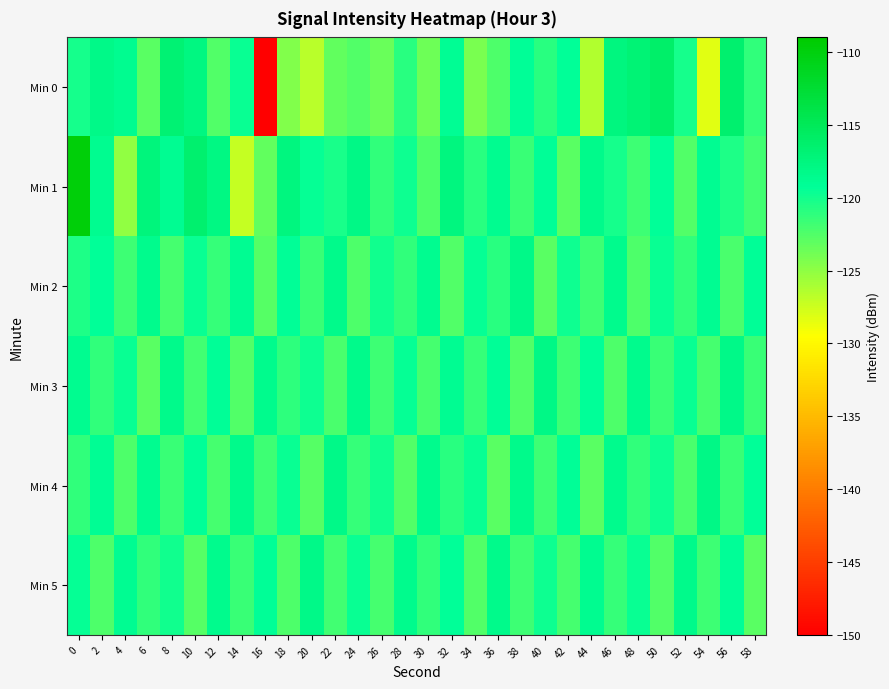

At 44, list the series in order from largest to smallest.

Min 1, Min 5, Min 3, Min 2, Min 4, Min 0